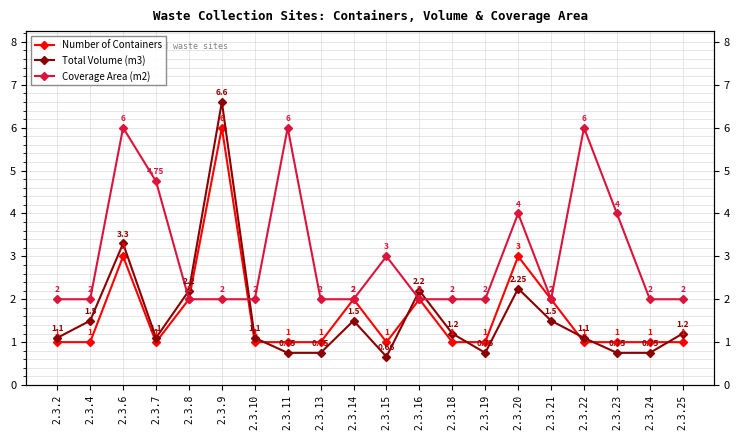

How many lines are shown in the chart?

3